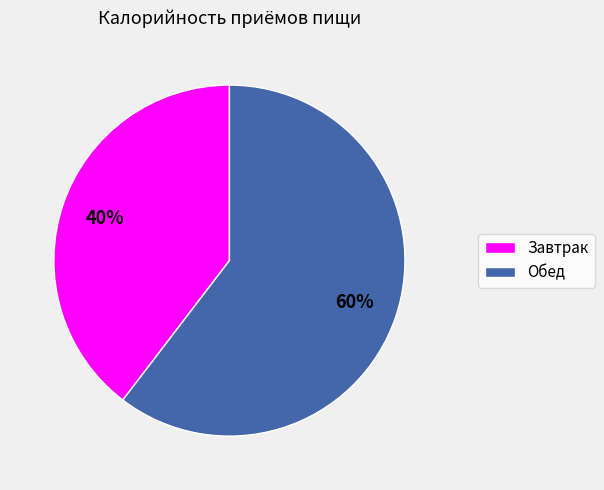

To the nearest percent, what is the combined percentage of Завтрак and Обед?

100%